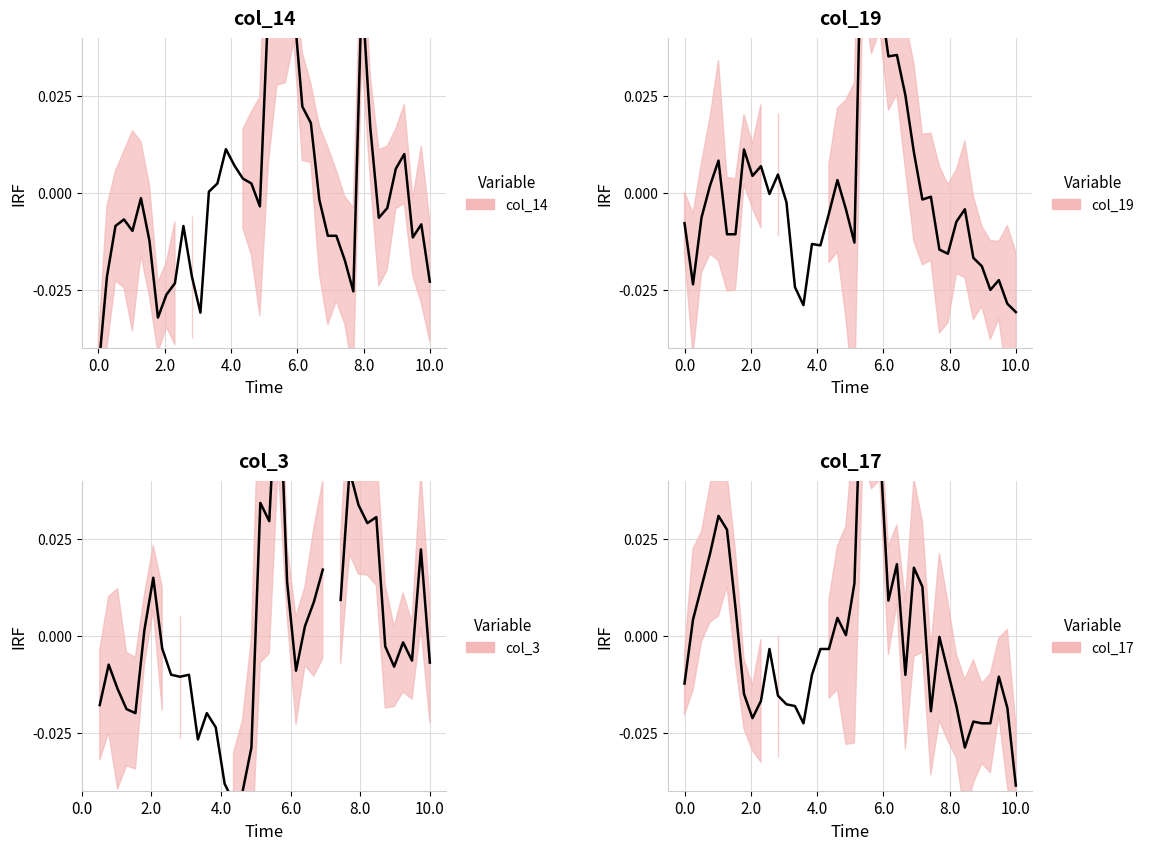

What is the difference between the maximum and minimum values in the col_14 series?

0.1